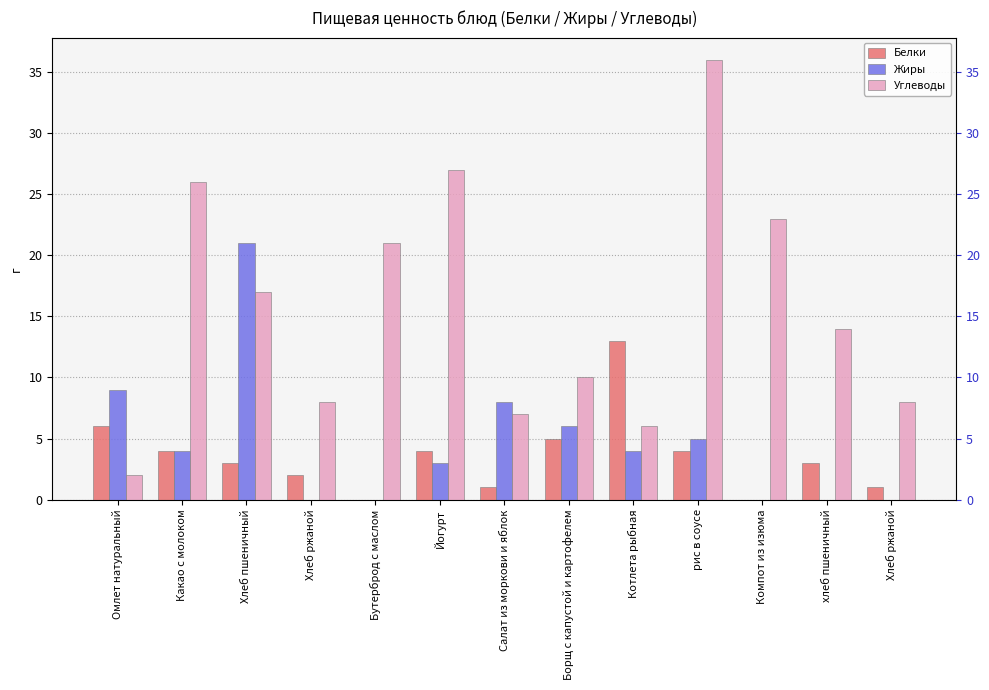

Reading left to right, transcribe all the data shown in this chart.

Белки: Омлет натуральный=6	Какао с молоком=4	Хлеб пшеничный=3	Хлеб ржаной=2	Бутерброд с маслом=0	Йогурт=4	Салат из моркови и яблок=1	Борщ с капустой и картофелем=5	Котлета рыбная=13	рис в соусе=4	Компот из изюма=0	хлеб пшеничный=3	Хлеб ржаной=1
Жиры: Омлет натуральный=9	Какао с молоком=4	Хлеб пшеничный=21	Хлеб ржаной=0	Бутерброд с маслом=0	Йогурт=3	Салат из моркови и яблок=8	Борщ с капустой и картофелем=6	Котлета рыбная=4	рис в соусе=5	Компот из изюма=0	хлеб пшеничный=0	Хлеб ржаной=0
Углеводы: Омлет натуральный=2	Какао с молоком=26	Хлеб пшеничный=17	Хлеб ржаной=8	Бутерброд с маслом=21	Йогурт=27	Салат из моркови и яблок=7	Борщ с капустой и картофелем=10	Котлета рыбная=6	рис в соусе=36	Компот из изюма=23	хлеб пшеничный=14	Хлеб ржаной=8